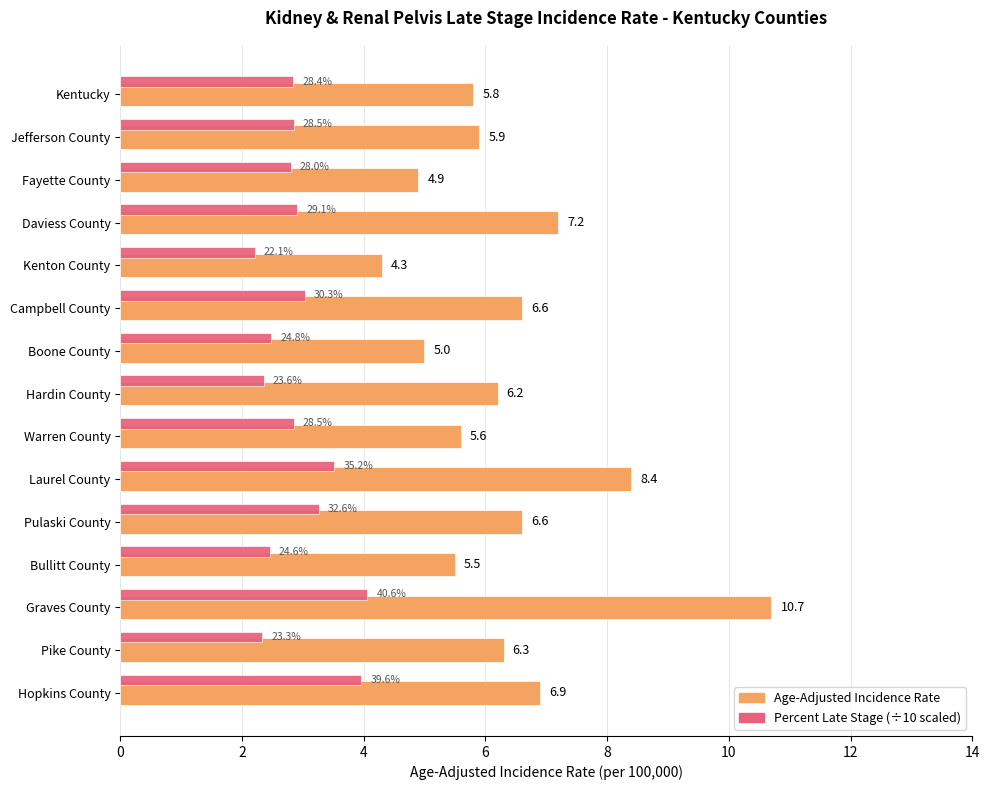

At Fayette County, list the series in order from smallest to largest.

Percent Late Stage (÷10), Age-Adjusted Incidence Rate